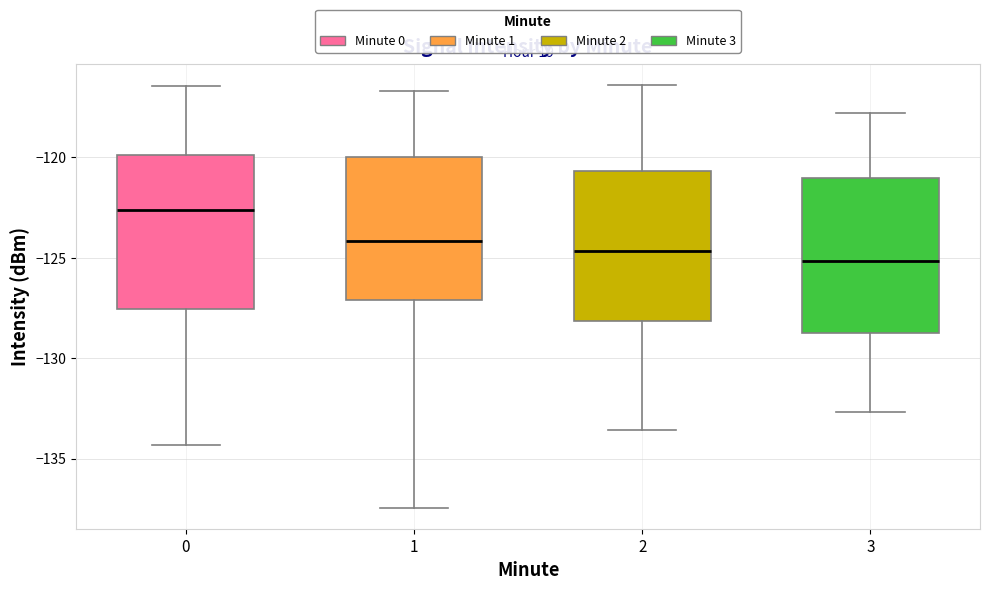

Reading left to right, read every box against the y-axis: the position of its median line, the range the box covers, and the ends of its whiskers. The values are not printed on the chart, so give them approximately, as read against the axis.

0: median -122.5, box -127.5 to -120.0, whiskers -134.5 to -116.5
1: median -124.0, box -127.0 to -120.0, whiskers -137.5 to -116.5
2: median -124.5, box -128.0 to -120.5, whiskers -133.5 to -116.5
3: median -125.0, box -128.5 to -121.0, whiskers -132.5 to -118.0